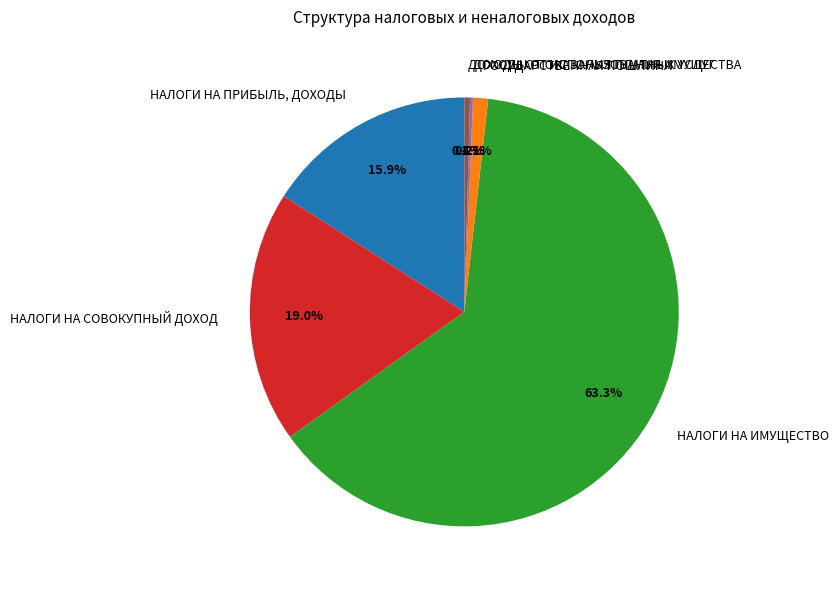

Is there any slice that represents more than half of the pie?

Yes